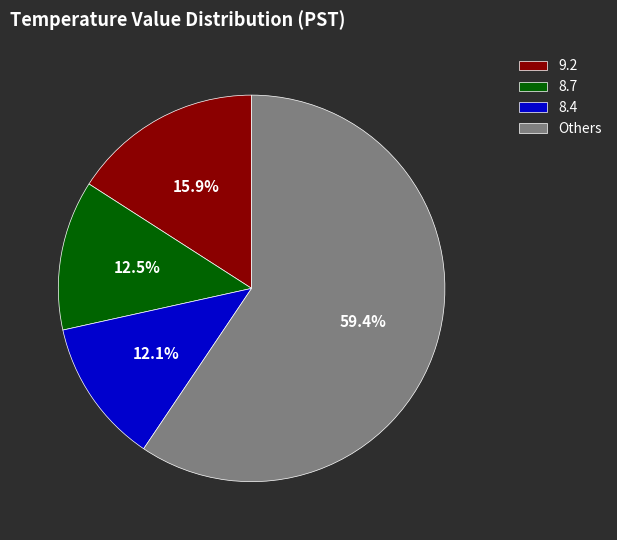

What is the largest slice in the pie chart?

Others